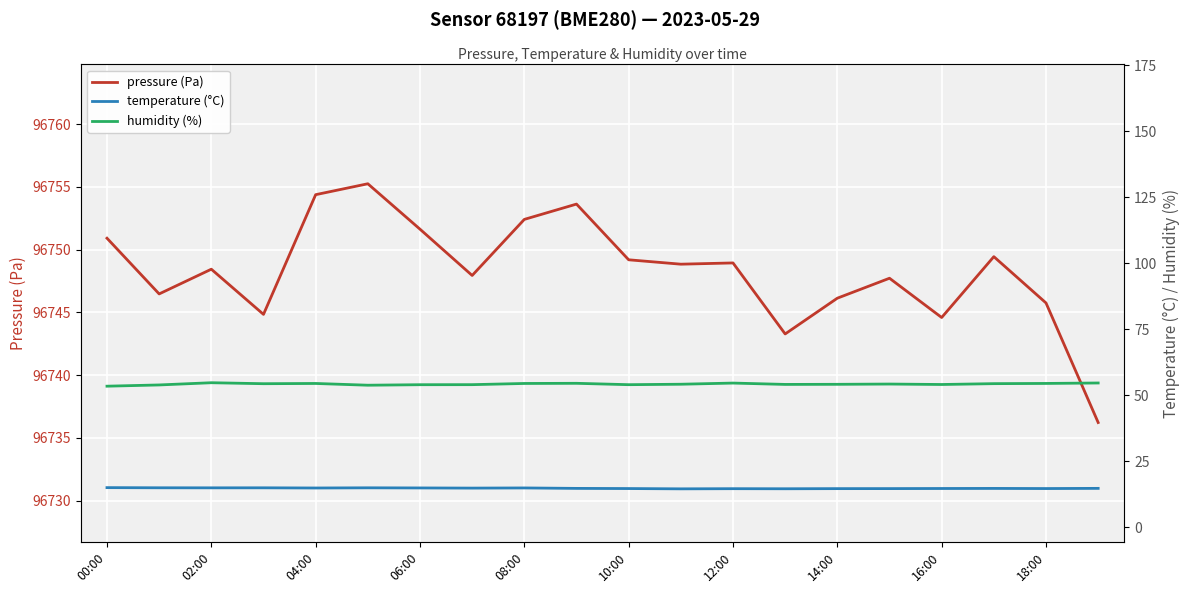

At which label does pressure (Pa) reach its minimum?

19